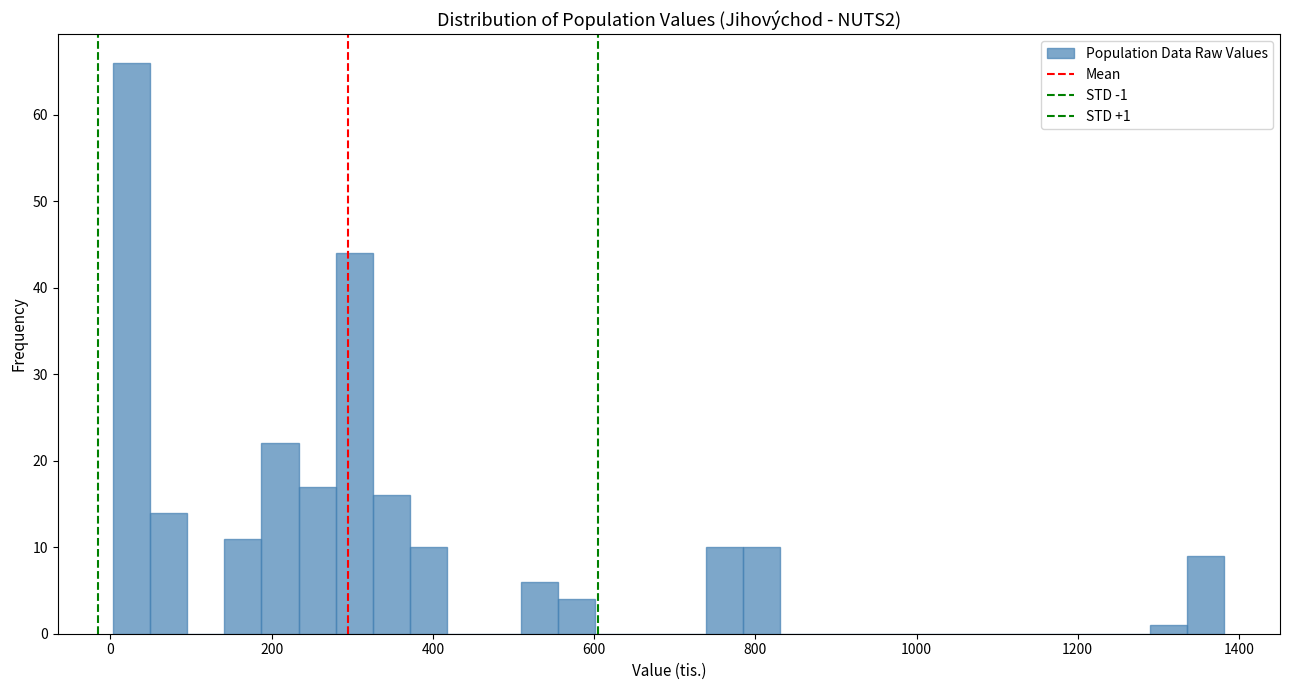

Around what value on the x-axis is the tallest bar? Give the approximate position of its centre, as read against the axis.

20